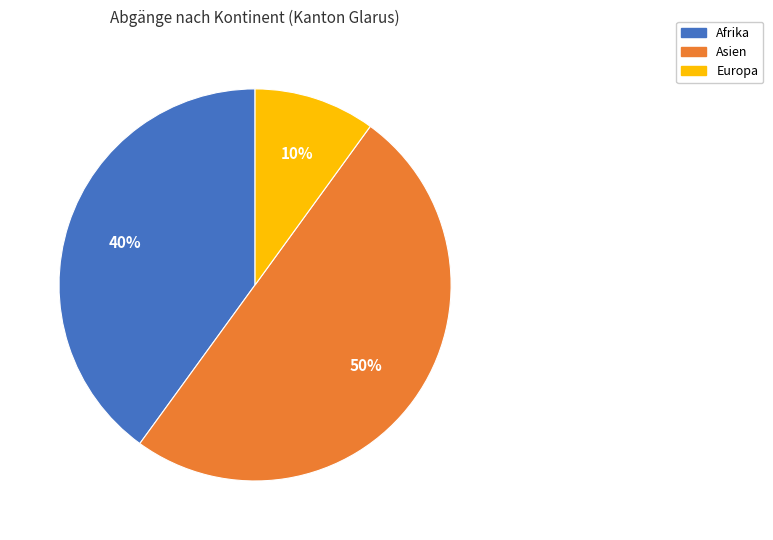

To the nearest percent, what is the difference between the largest and smallest slice percentages?

40%